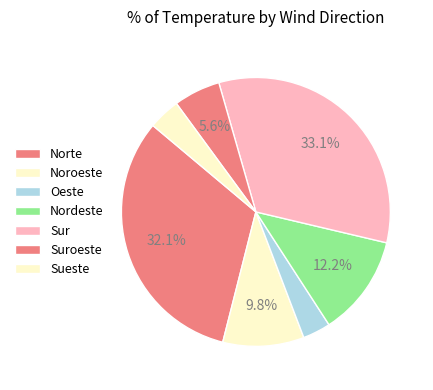

Which slice is the largest?

Sur